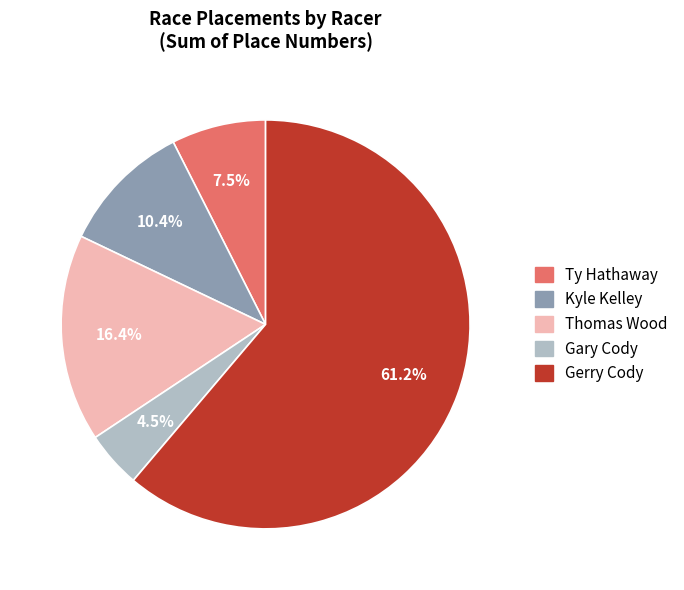

Rank the categories by value from lowest to highest.

Gary Cody, Ty Hathaway, Kyle Kelley, Thomas Wood, Gerry Cody